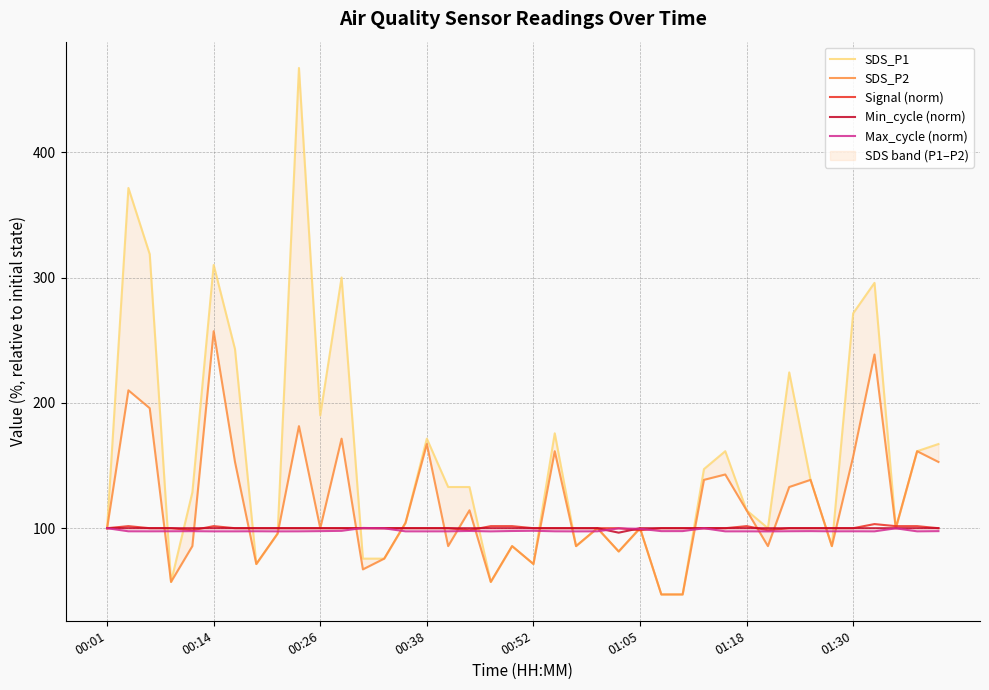

Which series has the largest total across all categories?

SDS_P1